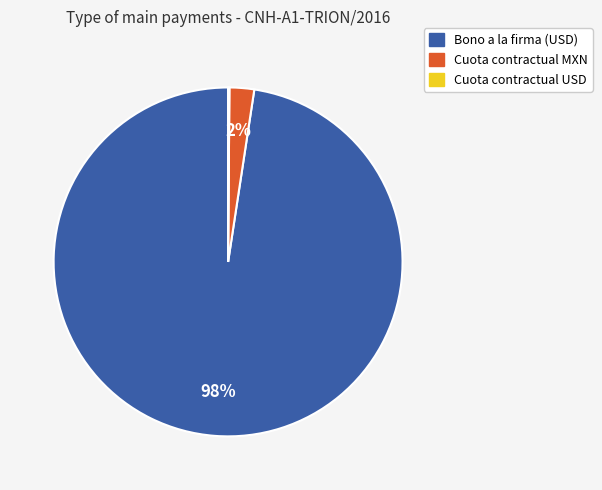

Does any single category account for the majority?

Yes